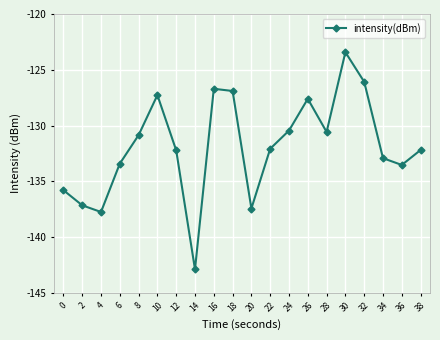

What is the minimum value shown in the chart?

-142.9